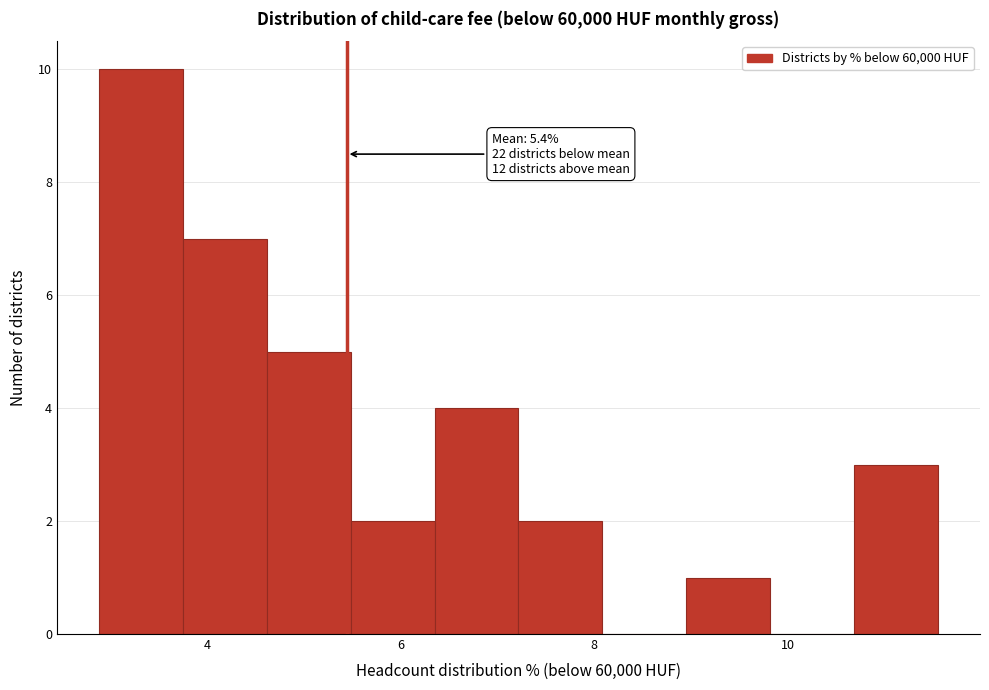

Which range on the x-axis has the tallest bar?

2.8 to 3.8